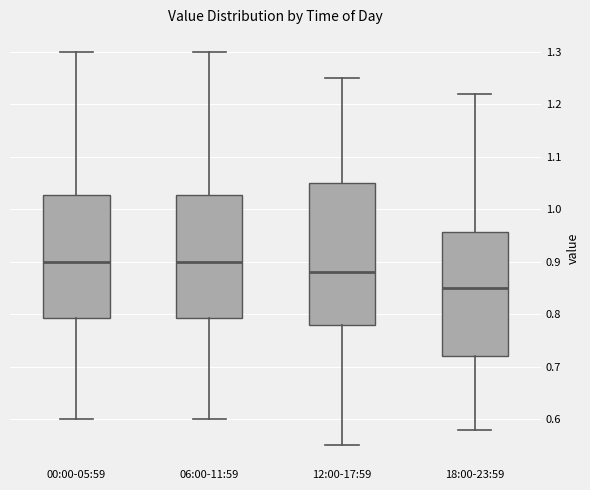

Reading left to right, read every box against the y-axis: the position of its median line, the range the box covers, and the ends of its whiskers. The values are not printed on the chart, so give them approximately, as read against the axis.

00:00-05:59: median 0.90, box 0.79 to 1.03, whiskers 0.60 to 1.30
06:00-11:59: median 0.90, box 0.79 to 1.03, whiskers 0.60 to 1.30
12:00-17:59: median 0.88, box 0.78 to 1.05, whiskers 0.55 to 1.25
18:00-23:59: median 0.85, box 0.72 to 0.96, whiskers 0.58 to 1.22